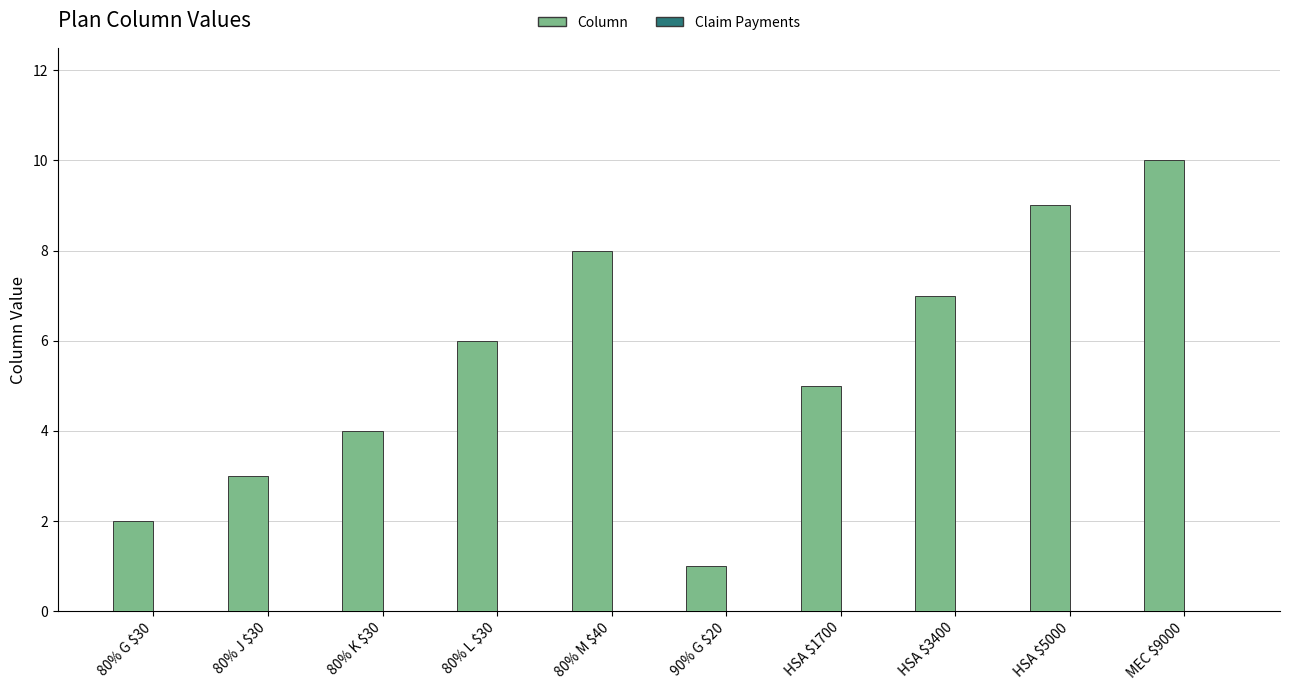

Read the value at HSA $3400.

7